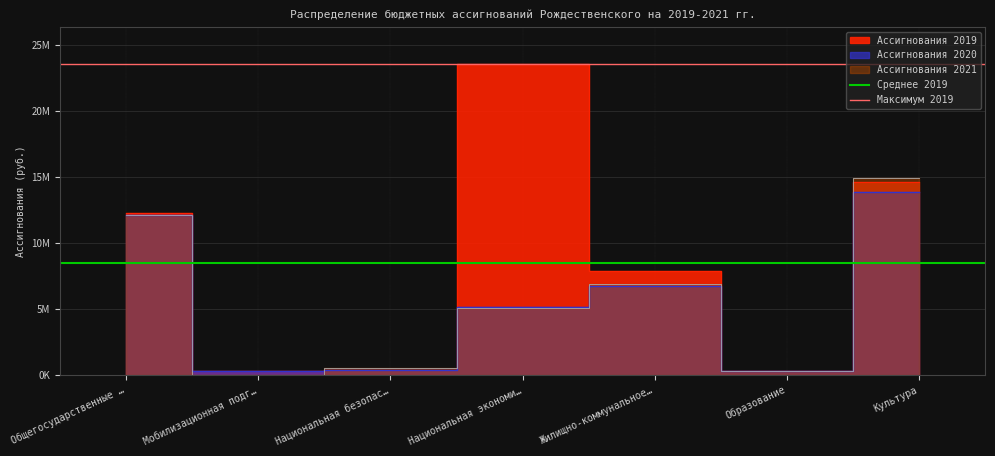

Which series has the largest total across all categories?

Максимум 2019